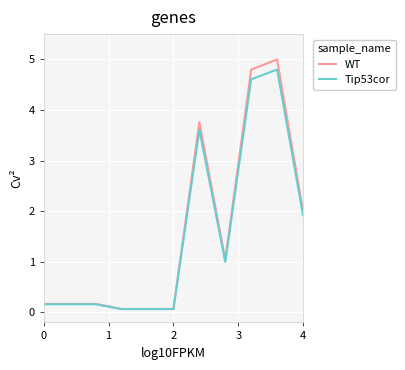

How many lines are shown in the chart?

2